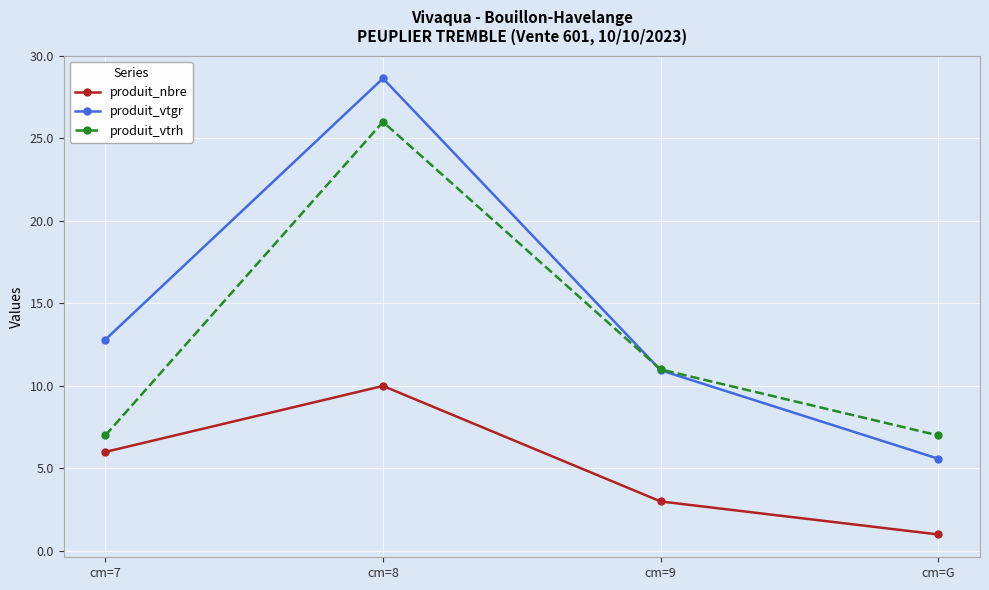

What position from the right is cm=G?

1